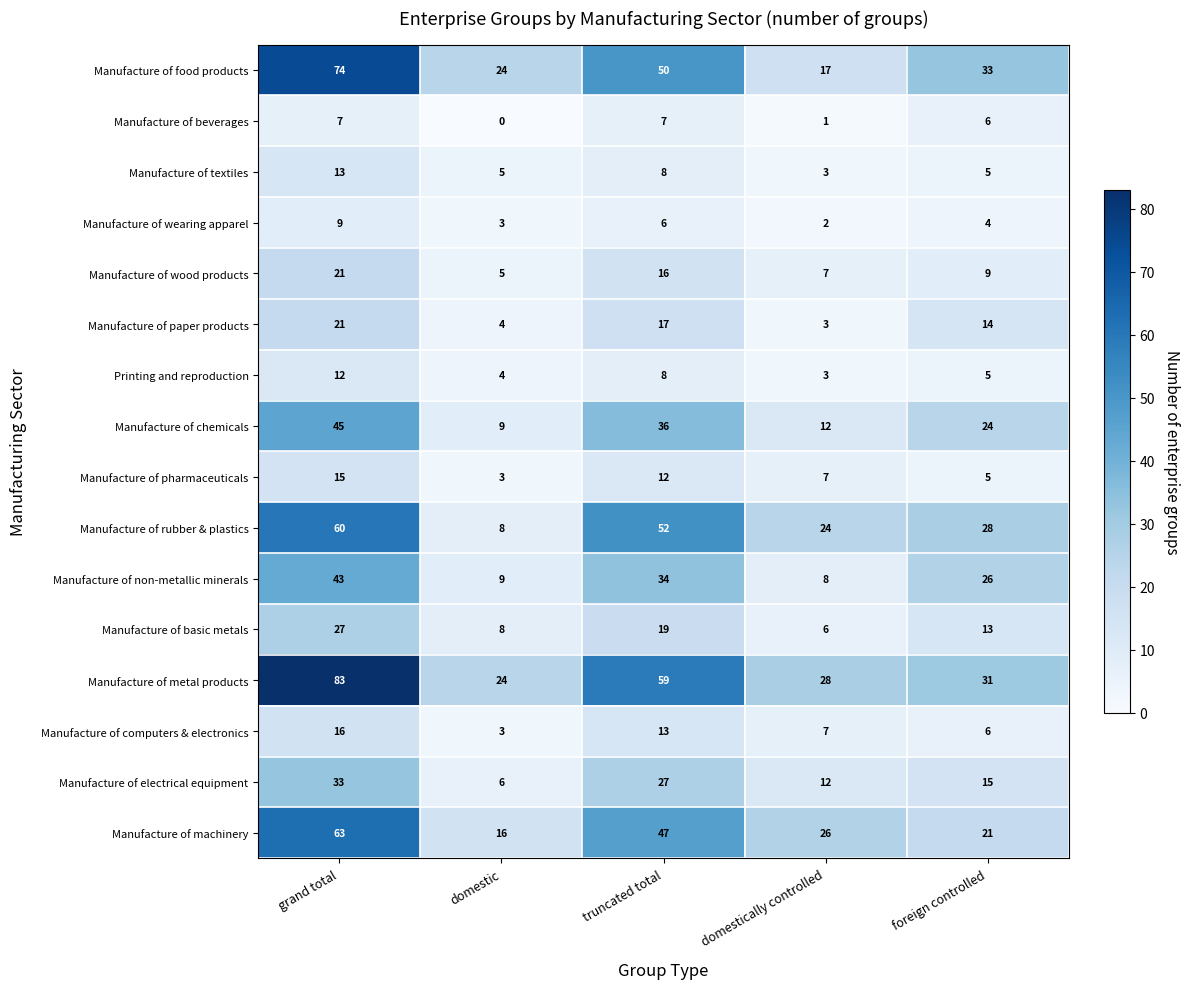

What is the difference between the Manufacture of non-metallic minerals values at grand total and truncated total?

9